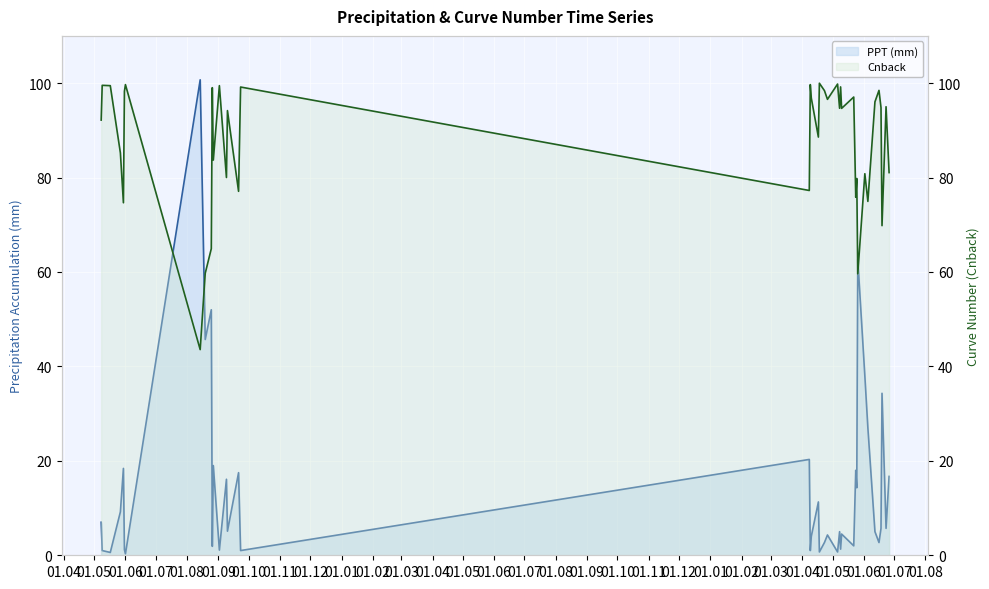

At which label is PPT (mm) closest to 50?

2006-08-25